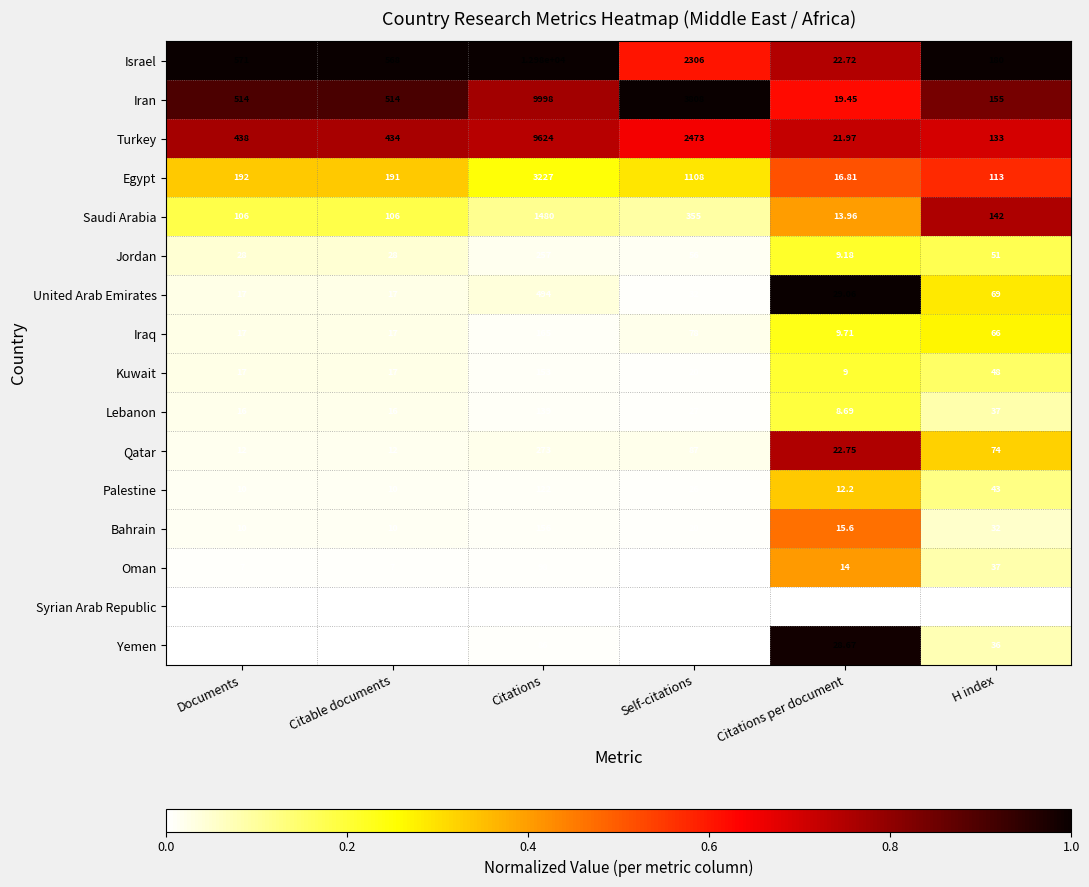

List the series in order of their peak value, highest first.

Israel, Iran, Turkey, Egypt, Saudi Arabia, United Arab Emirates, Qatar, Jordan, Iraq, Bahrain, Kuwait, Lebanon, Palestine, Oman, Yemen, Syrian Arab Republic